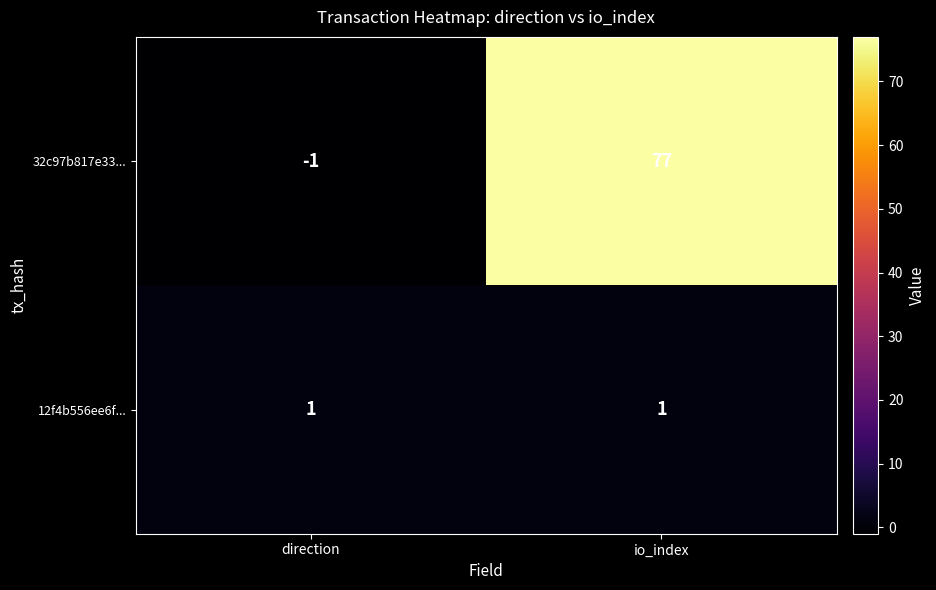

Where is 32c97b817e33... nearest to the value 38?

direction